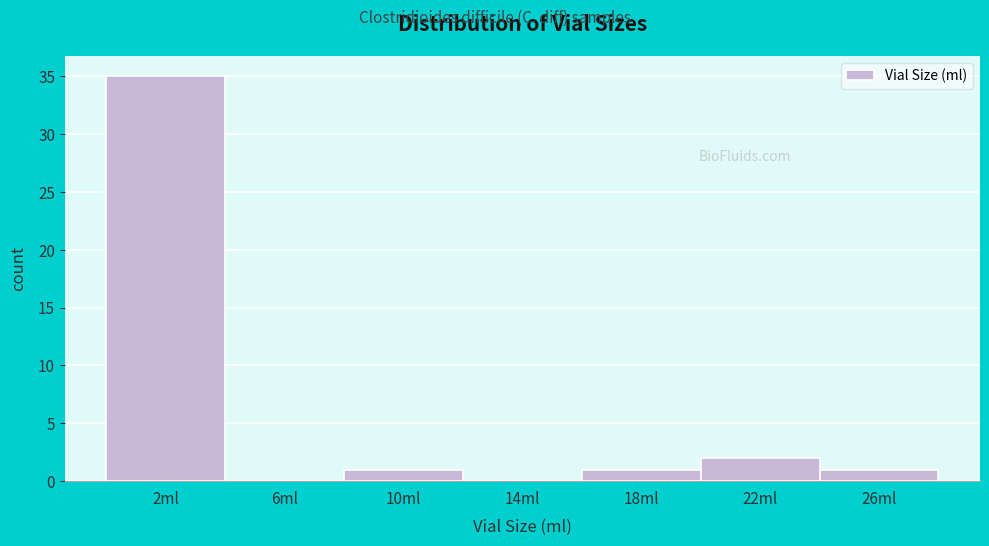

Reading left to right, what are all the values shown in this chart?

2ml=35	6ml=0	10ml=1	14ml=0	18ml=1	22ml=2	26ml=1